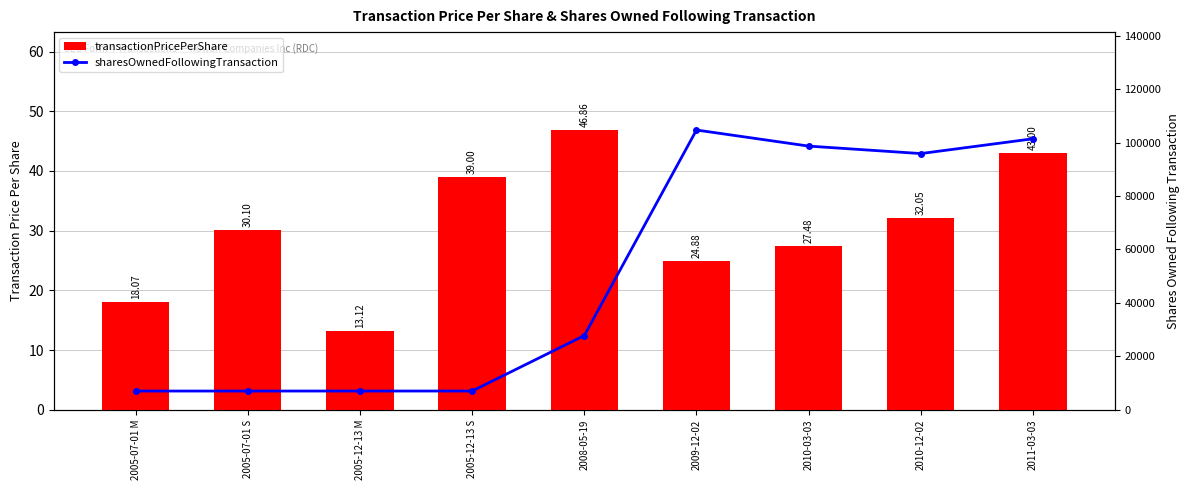

What is the label of the 5th bar from the left?

2008-05-19